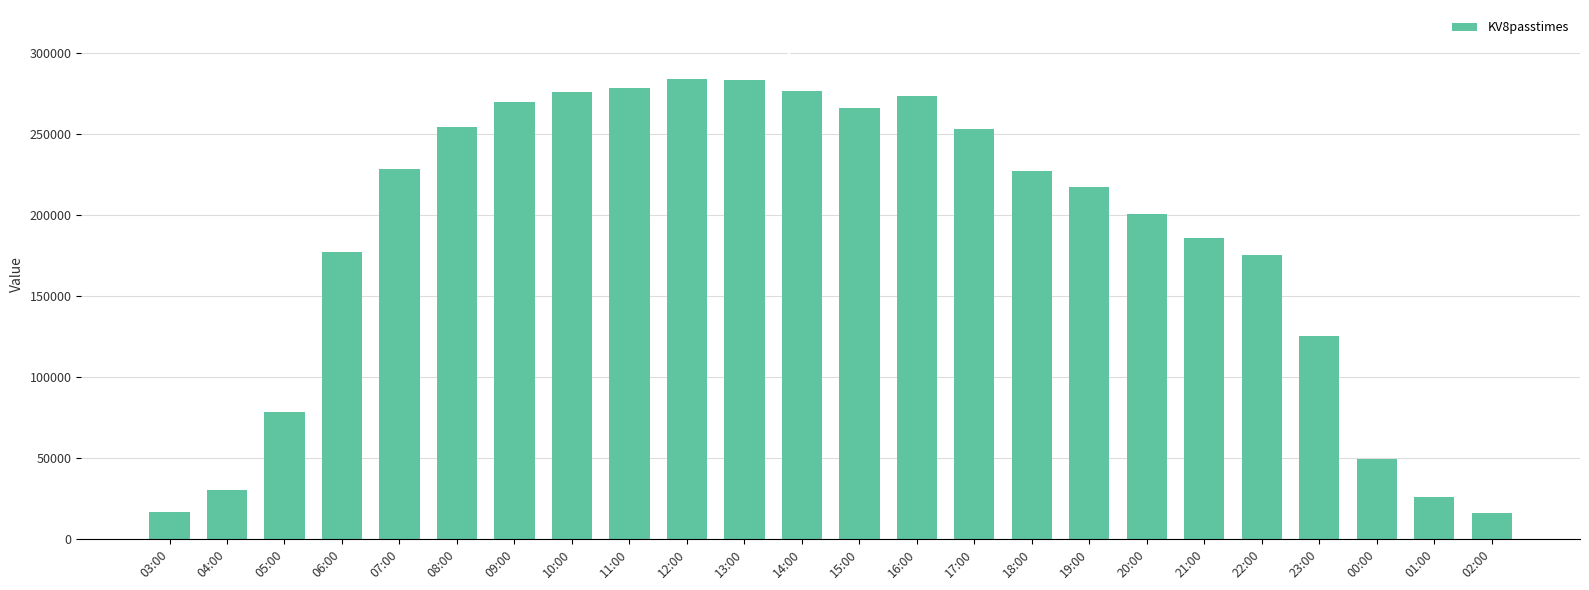

True or false: the data shows 49551 at 04:00.

False